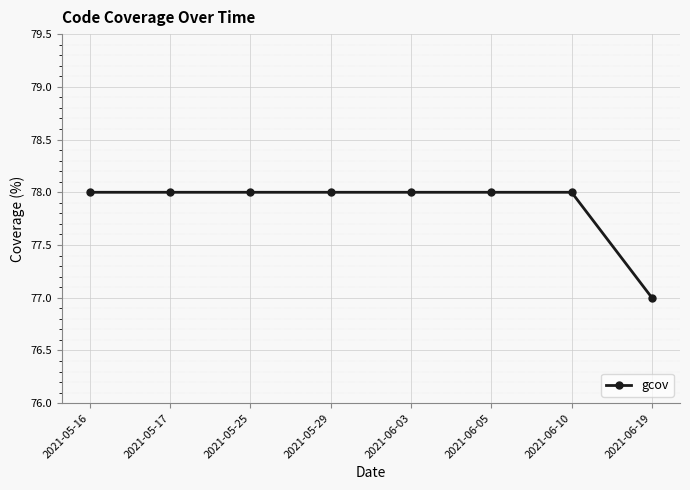

Reading left to right, transcribe all the data shown in this chart.

78	78	78	78	78	78	78	77